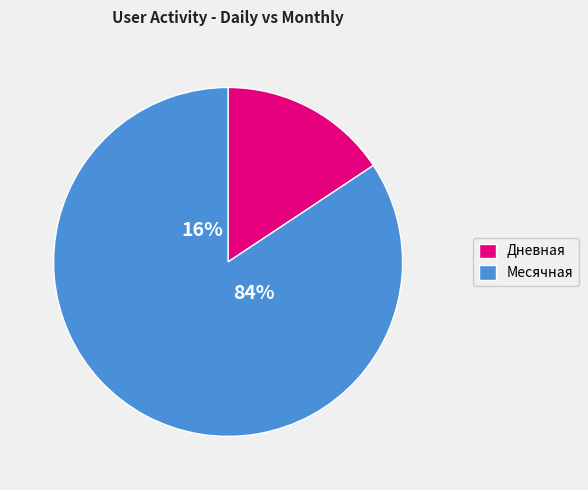

At 2023-01-13, list the series in order from largest to smallest.

Месячная, Дневная